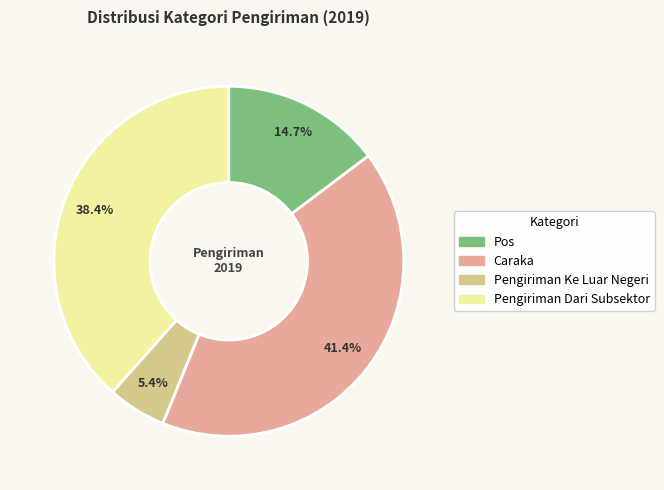

Do Caraka and Pos together represent more than half of the pie?

Yes